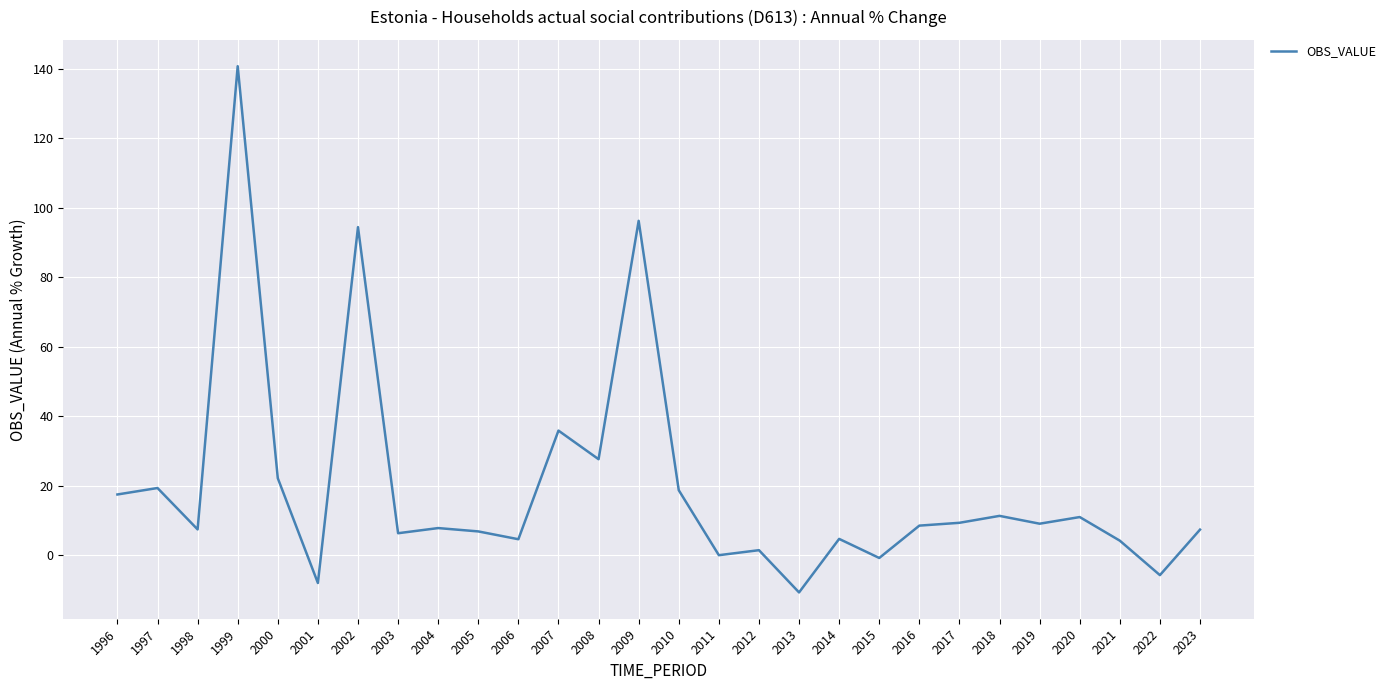

What is the smallest value displayed?

-10.6